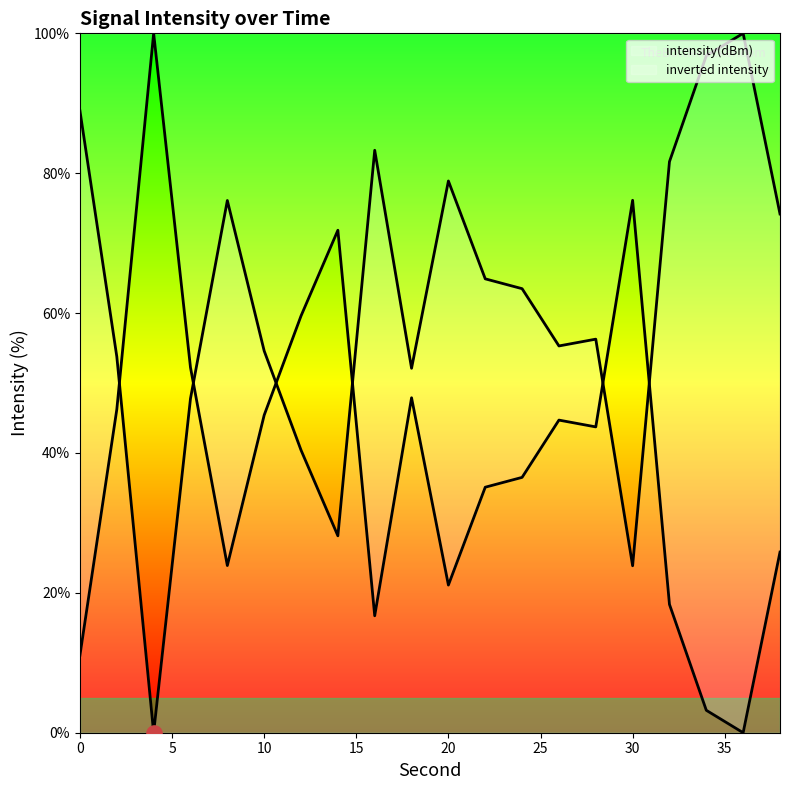

Between 16 and 8, which is larger?

16